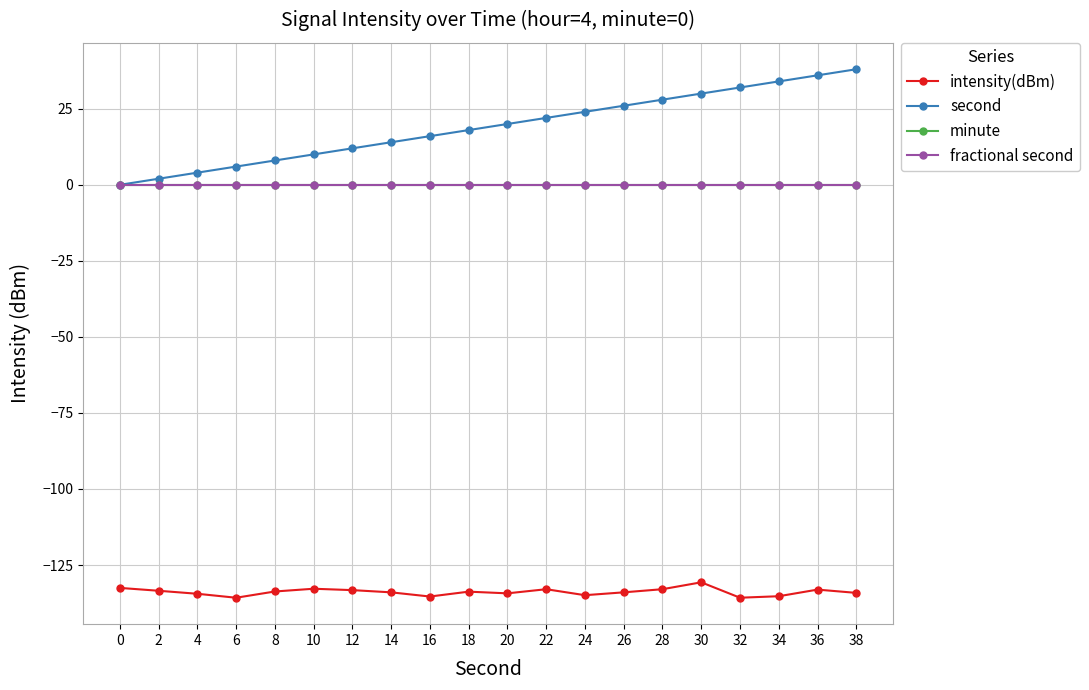

True or false: second and fractional second cross at least once.

False